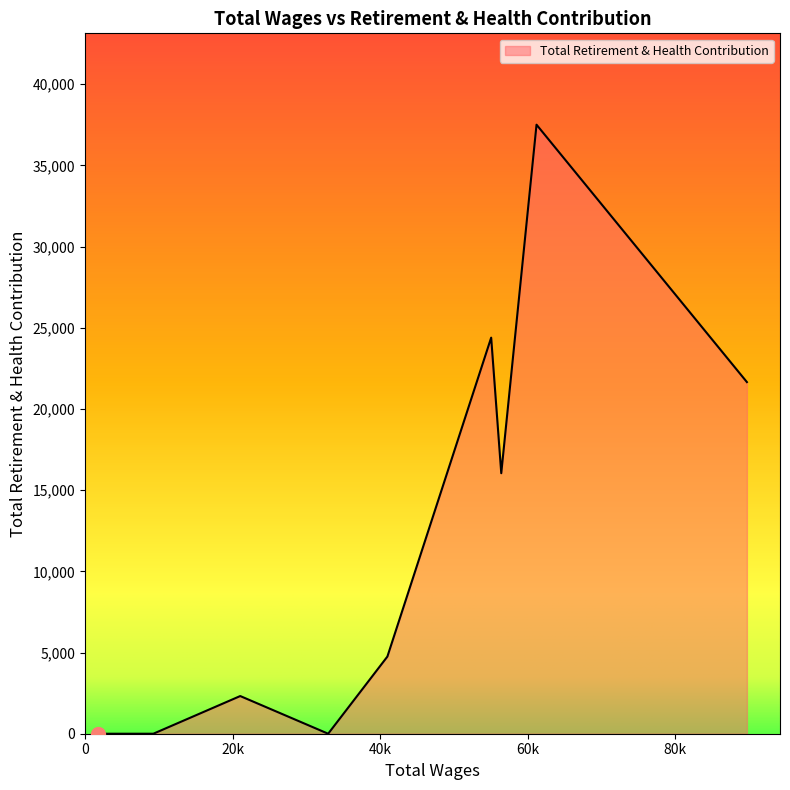

What is the greatest value displayed?

37503